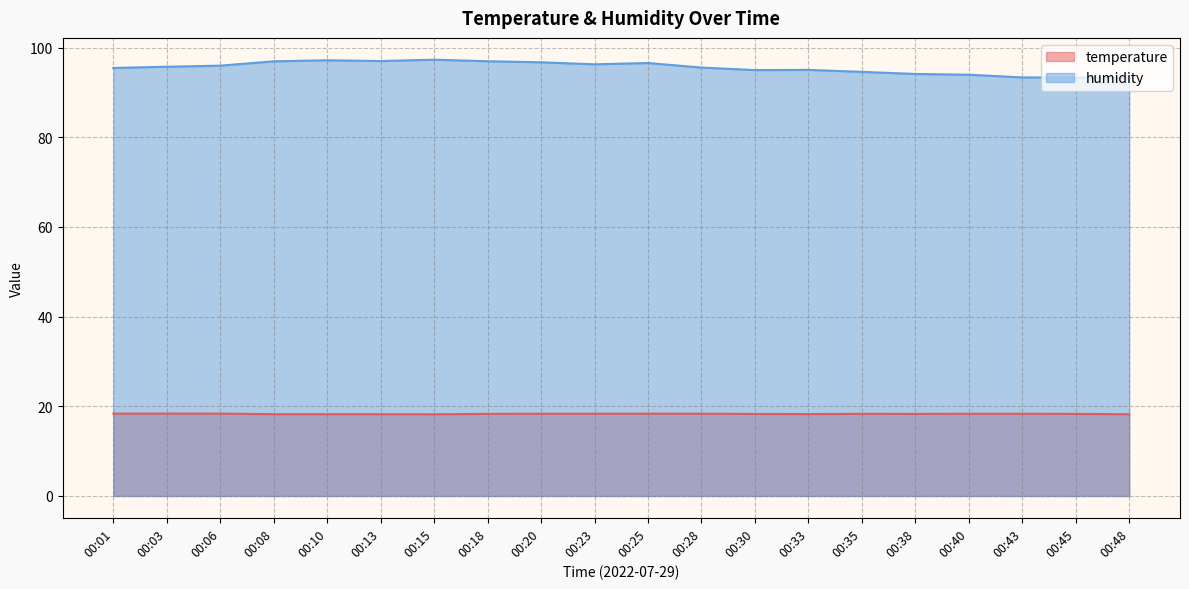

Does the chart display data point markers on the line(s)?

No